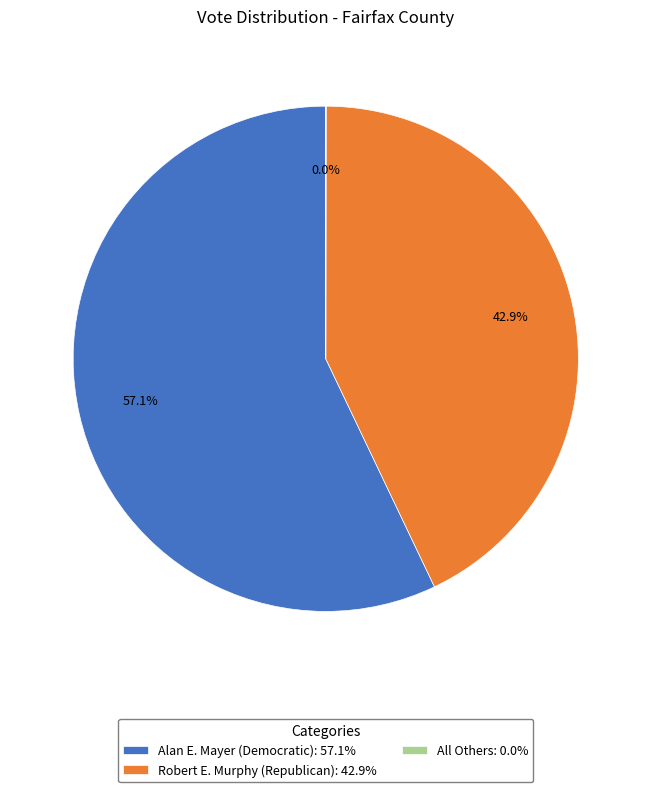

Combined, do Alan E. Mayer (Democratic): 57.1% and Robert E. Murphy (Republican): 42.9% account for over 50%?

Yes